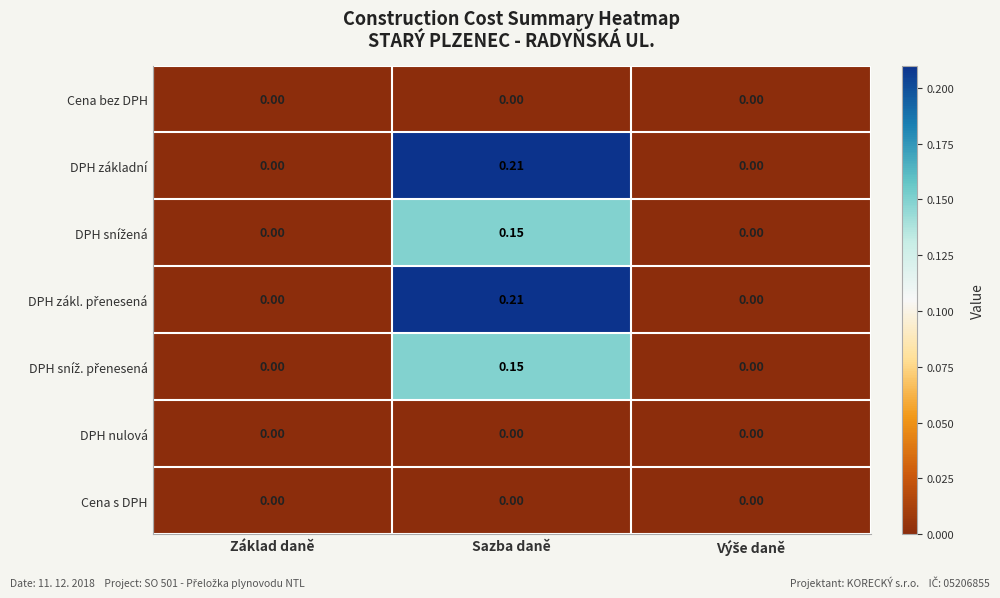

At which category is the sum across all series the highest?

Sazba daně